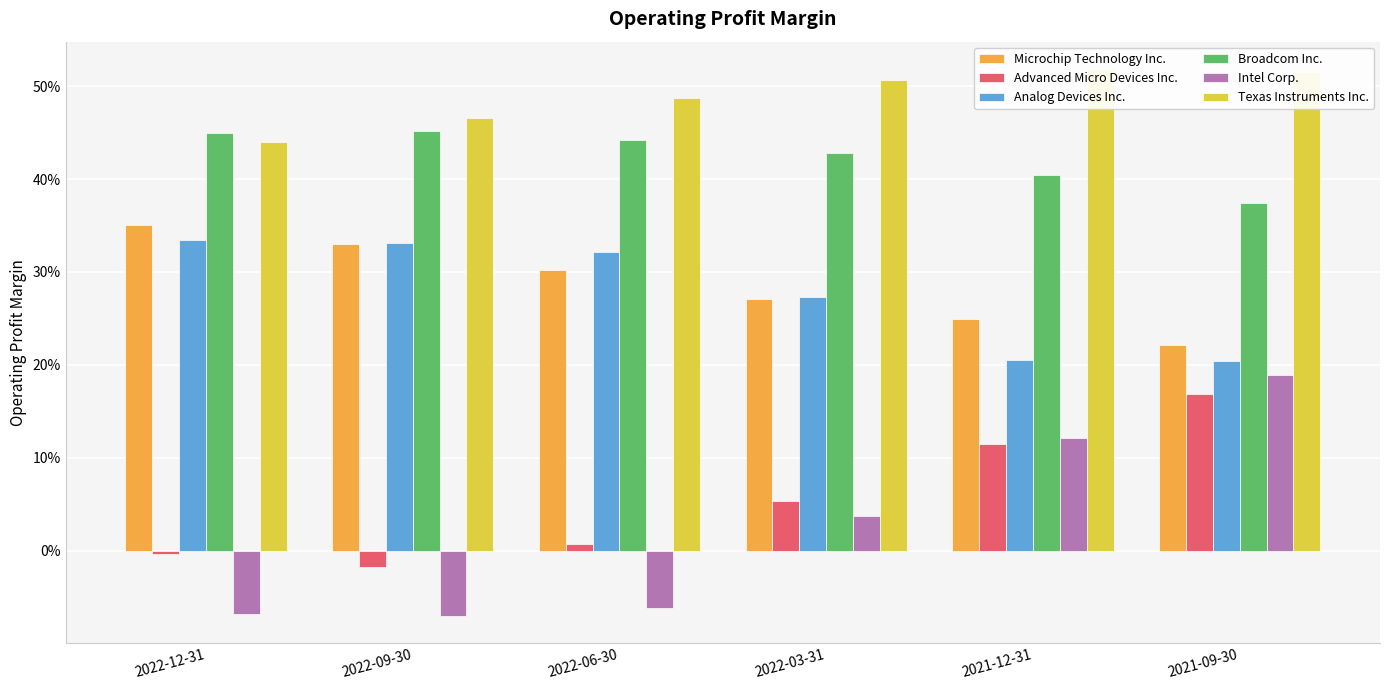

At which category is the sum across all series the highest?

2021-09-30